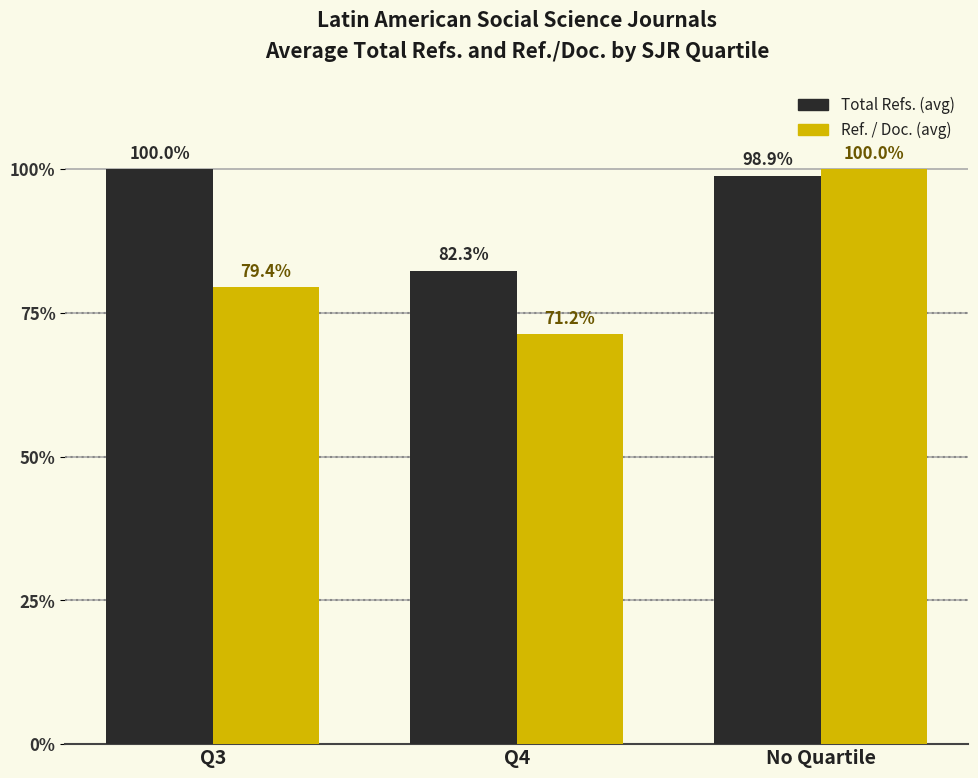

Read the Total Refs. (avg) value at No Quartile.

98.9